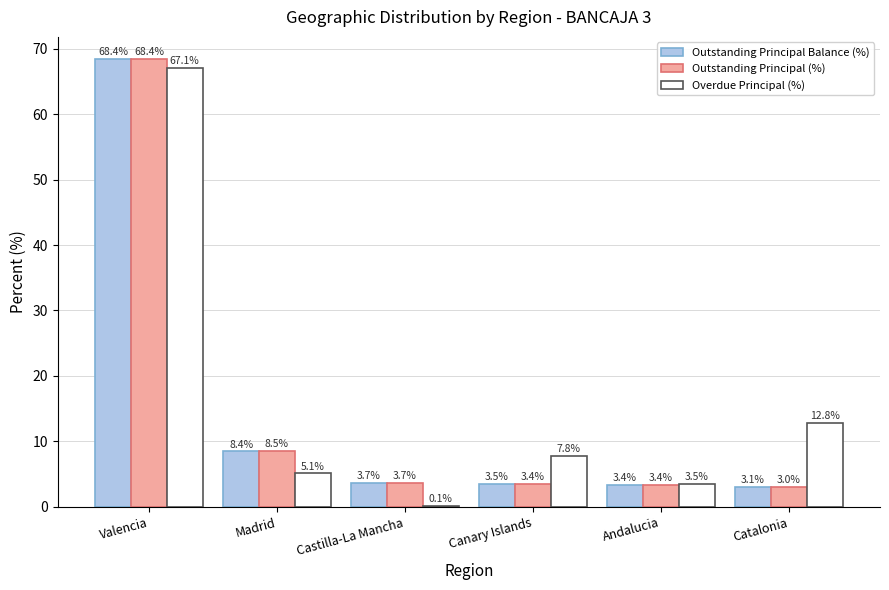

Which series has the largest total across all categories?

Overdue Principal (%)